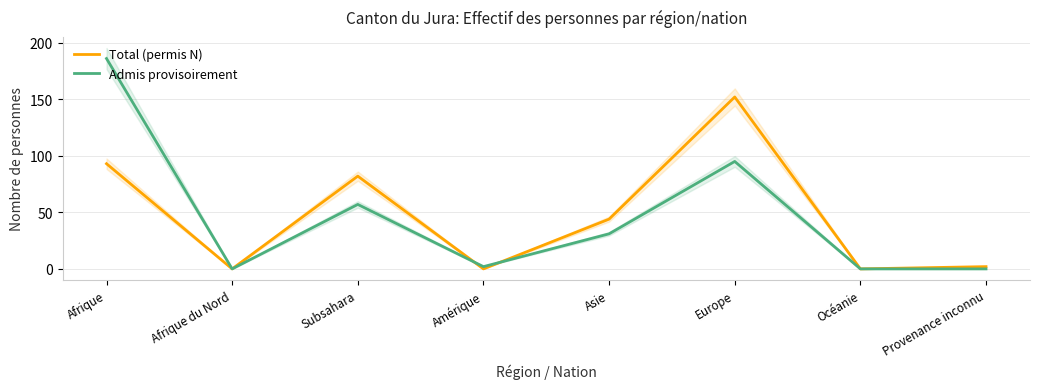

Which series has the largest range (max minus min)?

Admis provisoirement